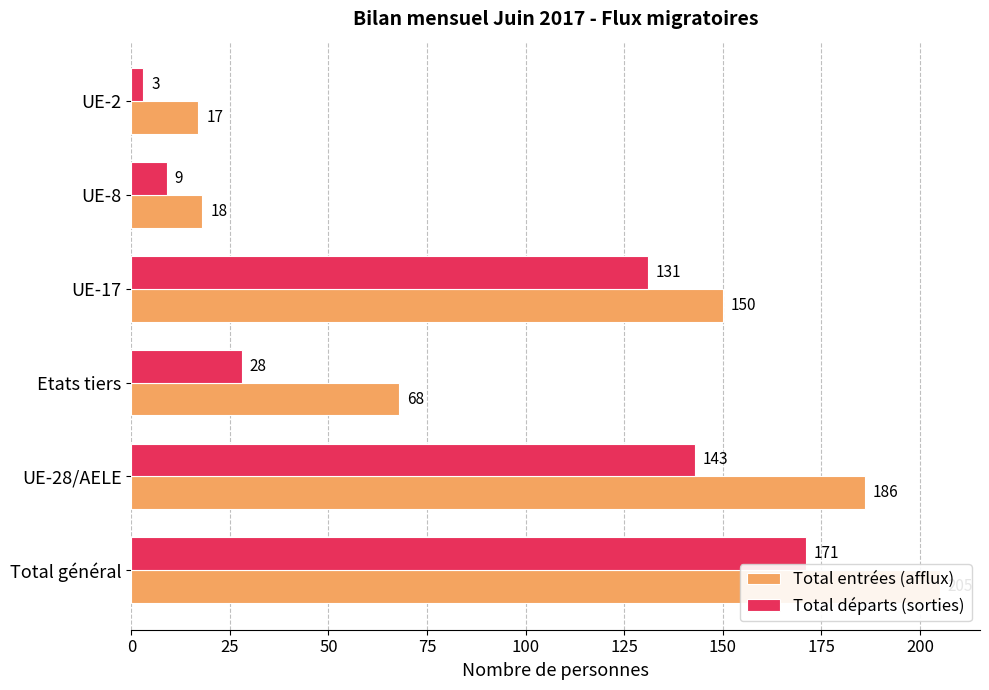

List the series in order of their peak value, highest first.

Total entrées (afflux), Total départs (sorties)